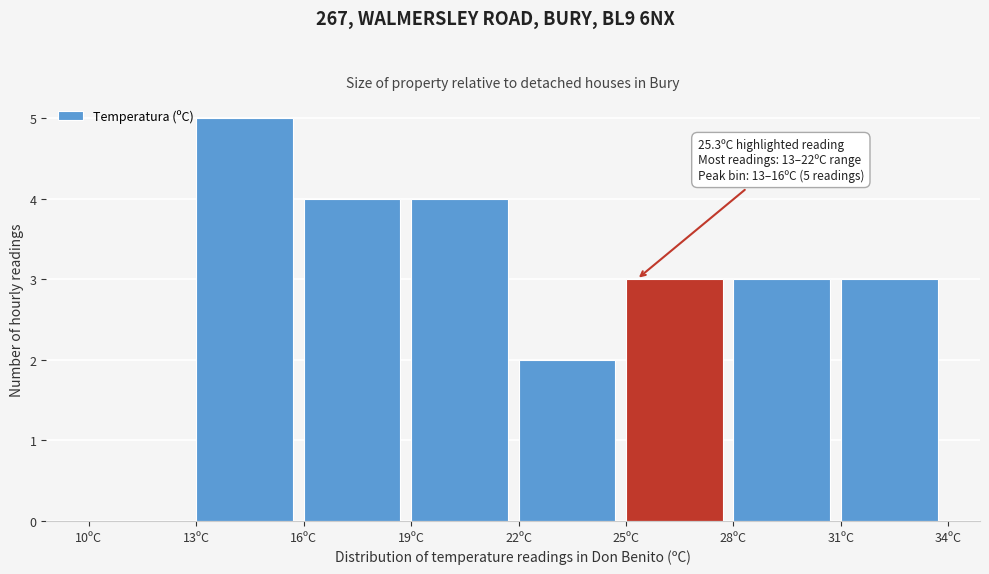

Over which range of the x-axis is the bar tallest?

13 to 16